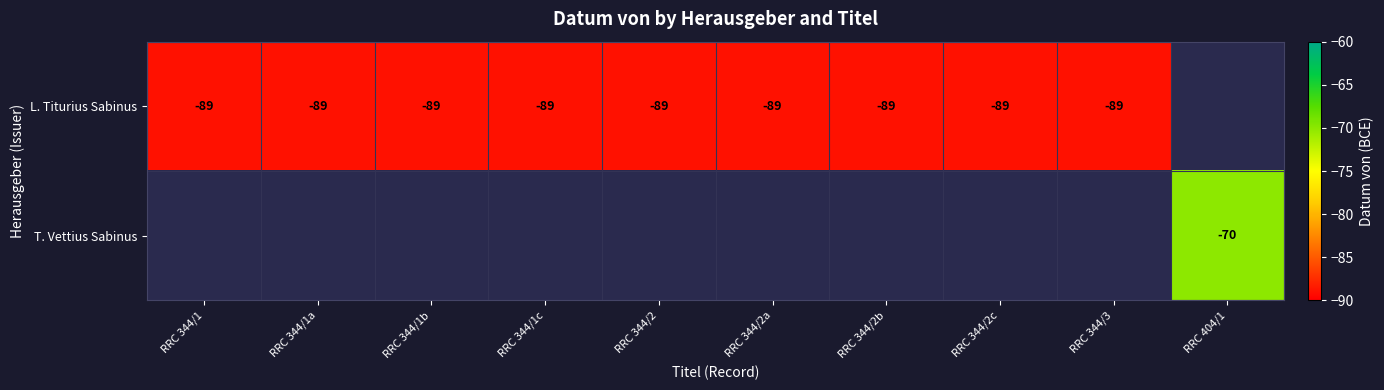

The value of L. Titurius Sabinus at RRC 344/2c is -49. True or false?

False